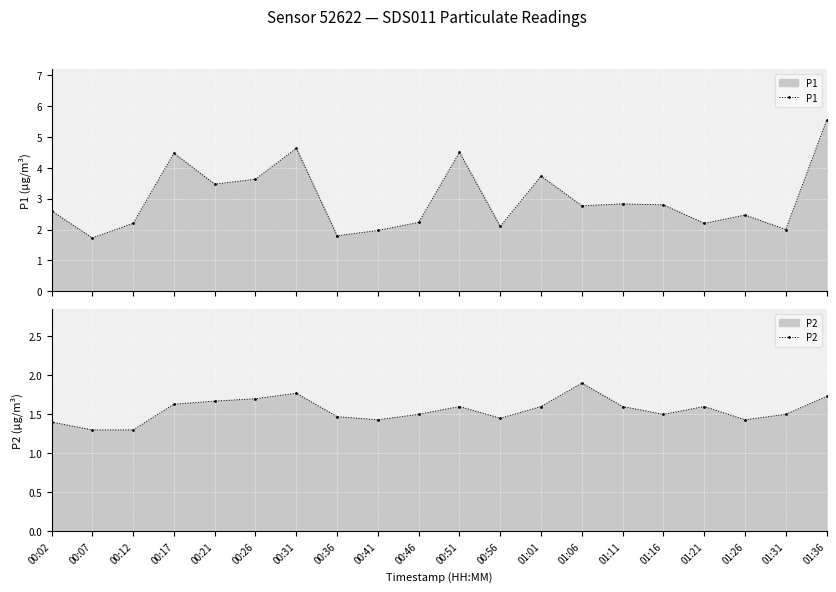

What is the maximum value shown in the chart?

5.5